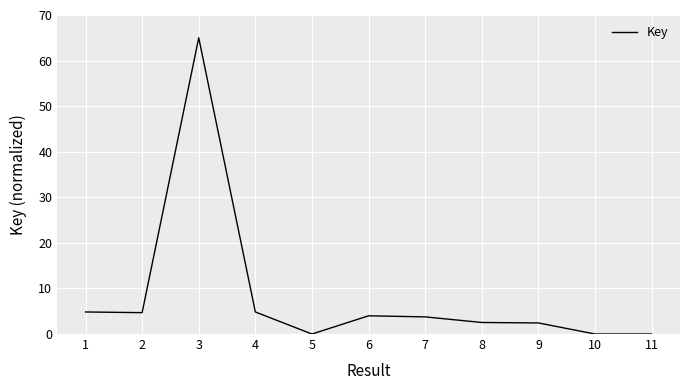

Which label corresponds to the largest value in the chart?

3